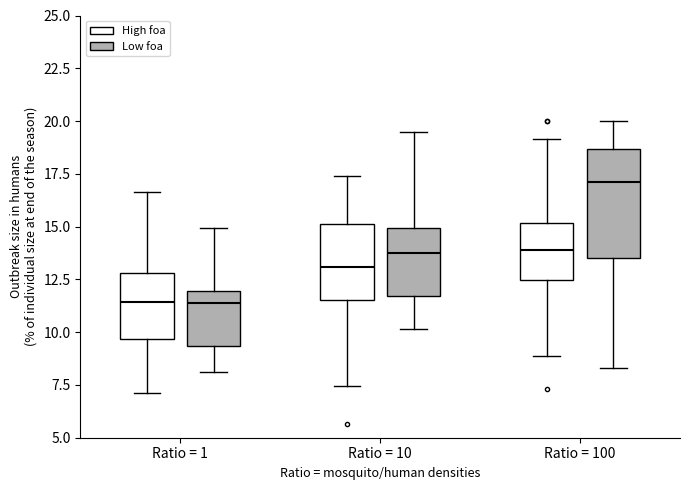

Which box has the highest median line?

Ratio = 100 (Low foa)